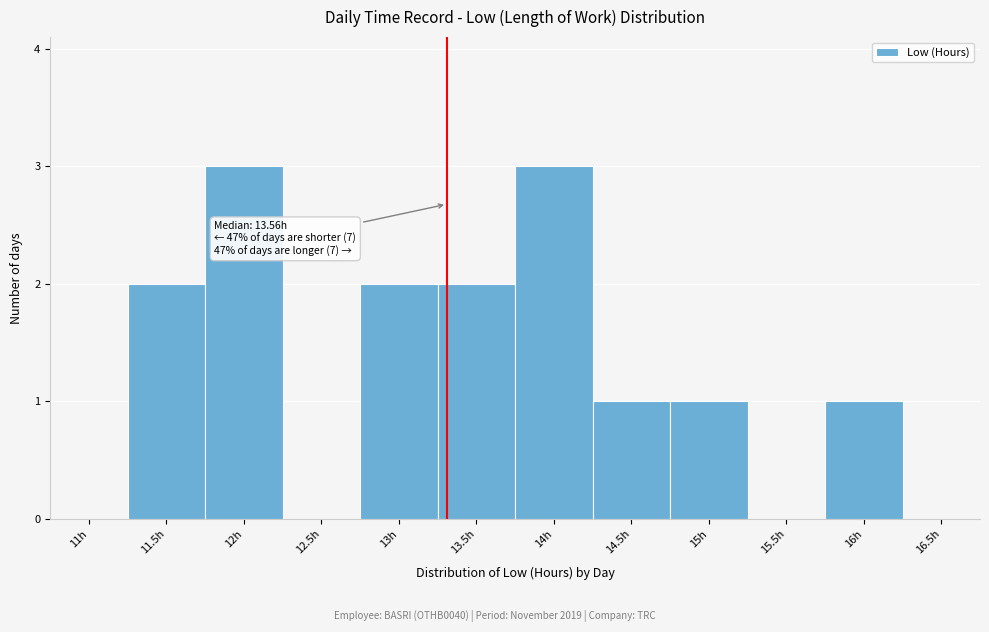

Reading right to left, list all the values displayed in this chart.

16.5h=0	16h=1	15.5h=0	15h=1	14.5h=1	14h=3	13.5h=2	13h=2	12.5h=0	12h=3	11.5h=2	11h=0